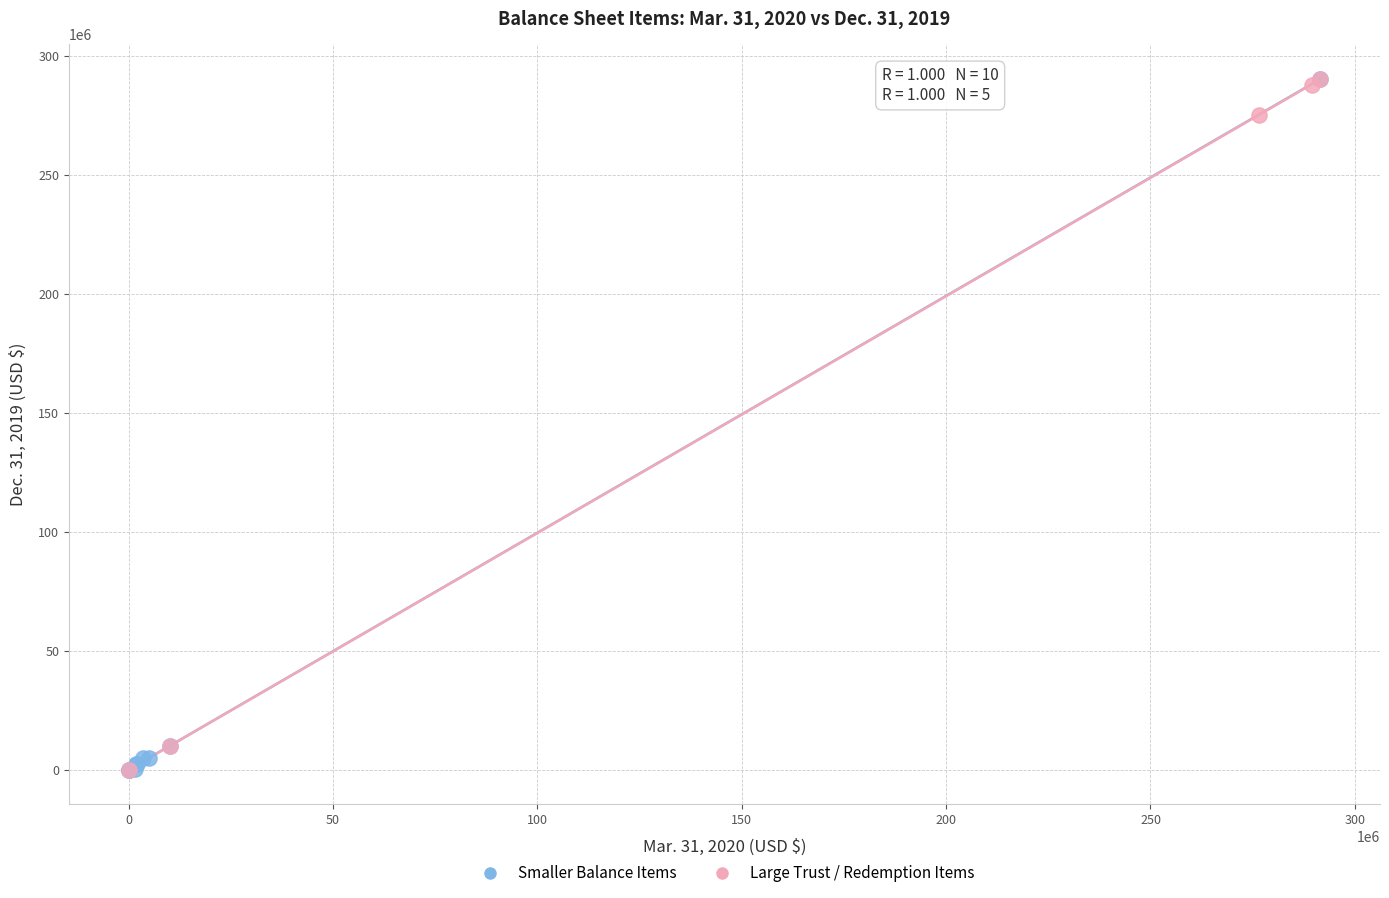

What are all the series names shown in the legend?

Smaller Balance Items, Large Trust / Redemption Items